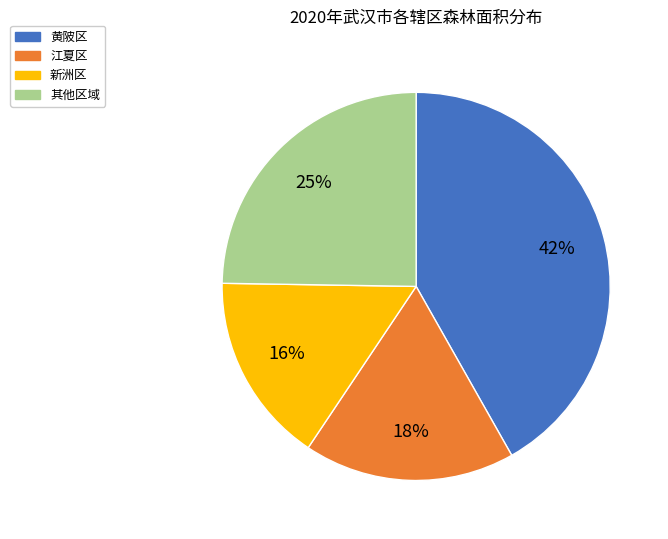

Is there a majority slice in this chart?

No